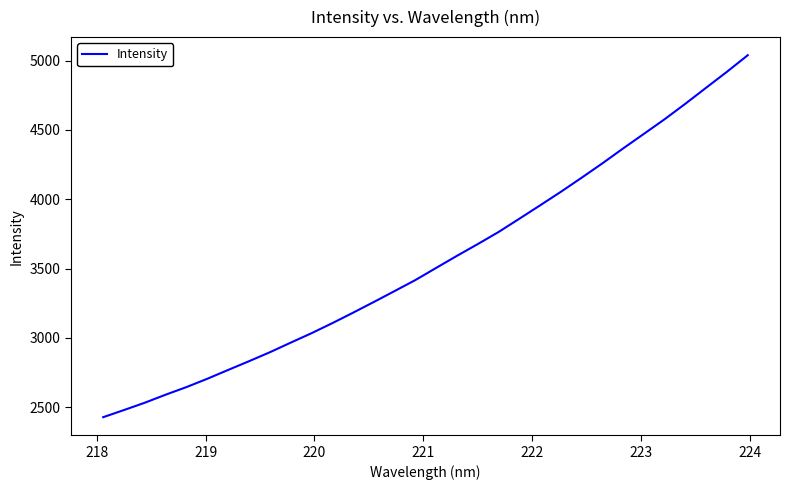

What is the maximum value shown in the chart?

5039.4